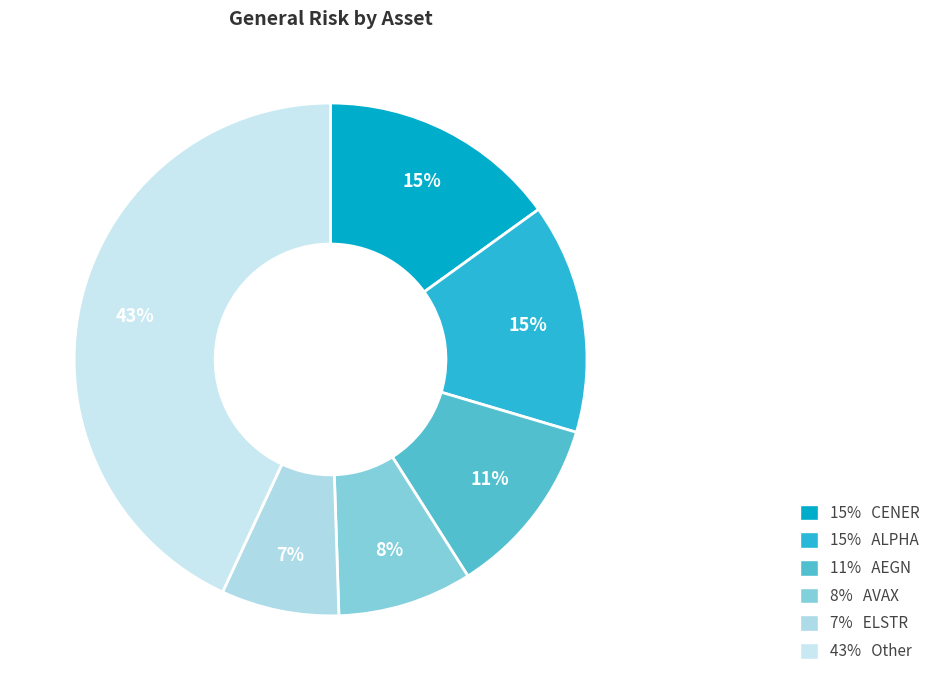

How many slices are in this pie chart?

6